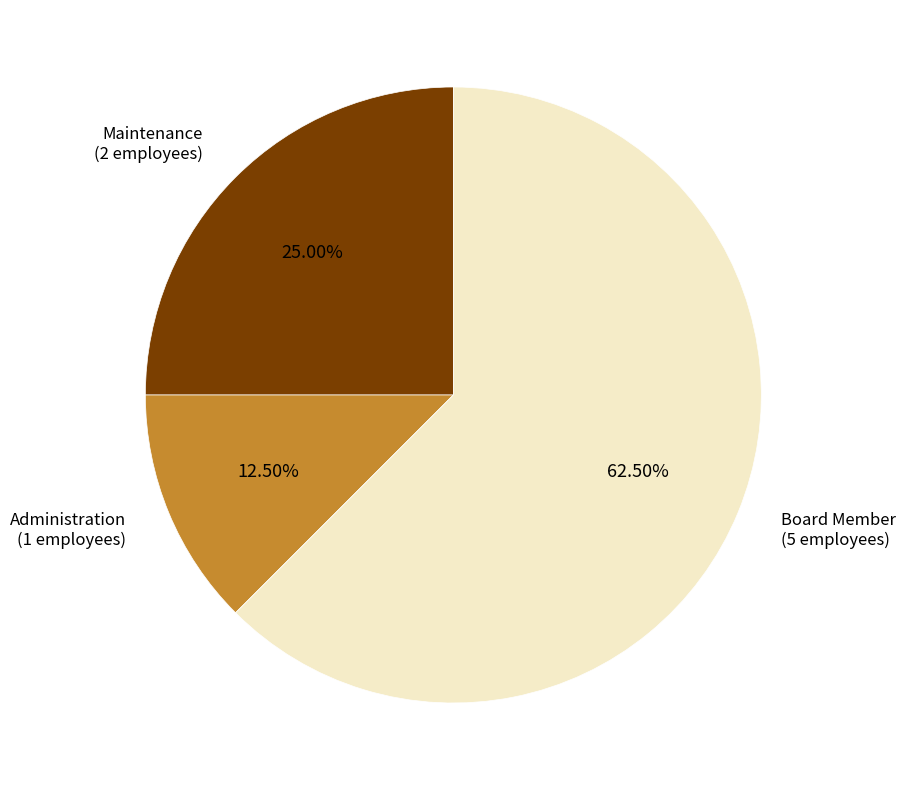

Is there a majority slice in this chart?

Yes